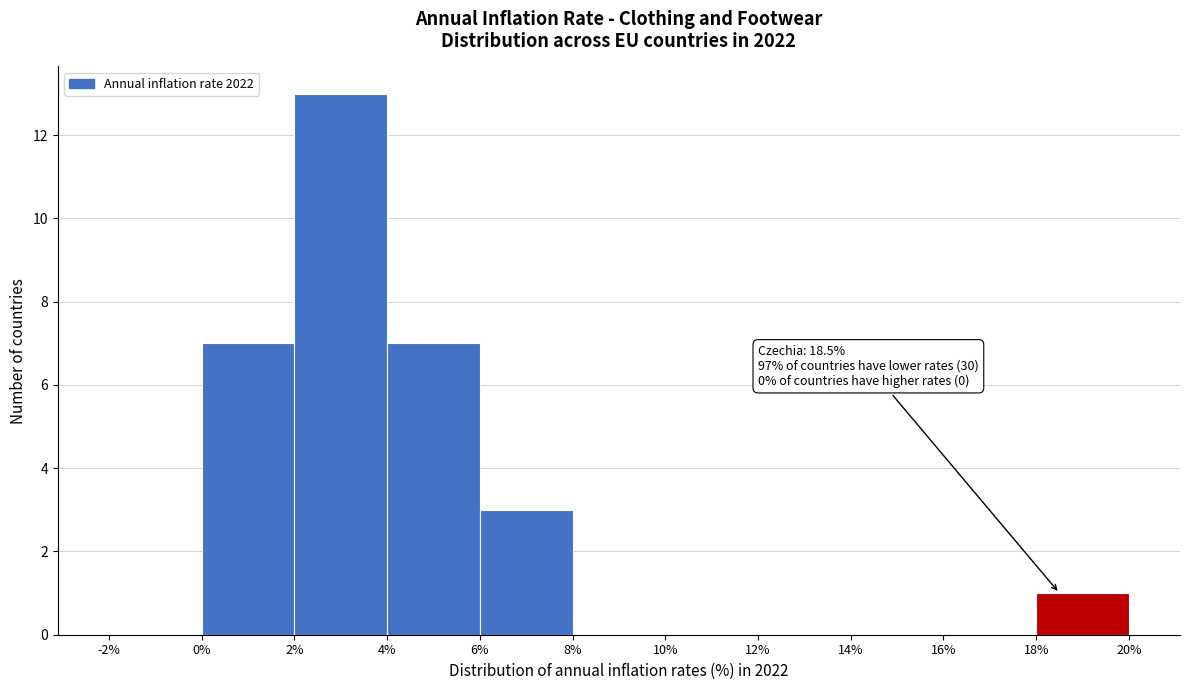

Which range on the x-axis has the tallest bar?

2% to 4%